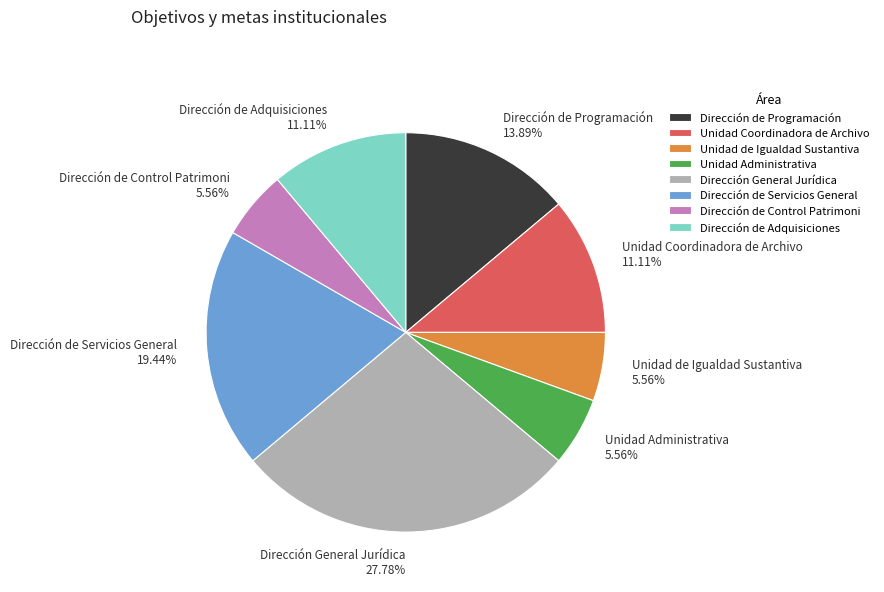

How many slices are in this pie chart?

8